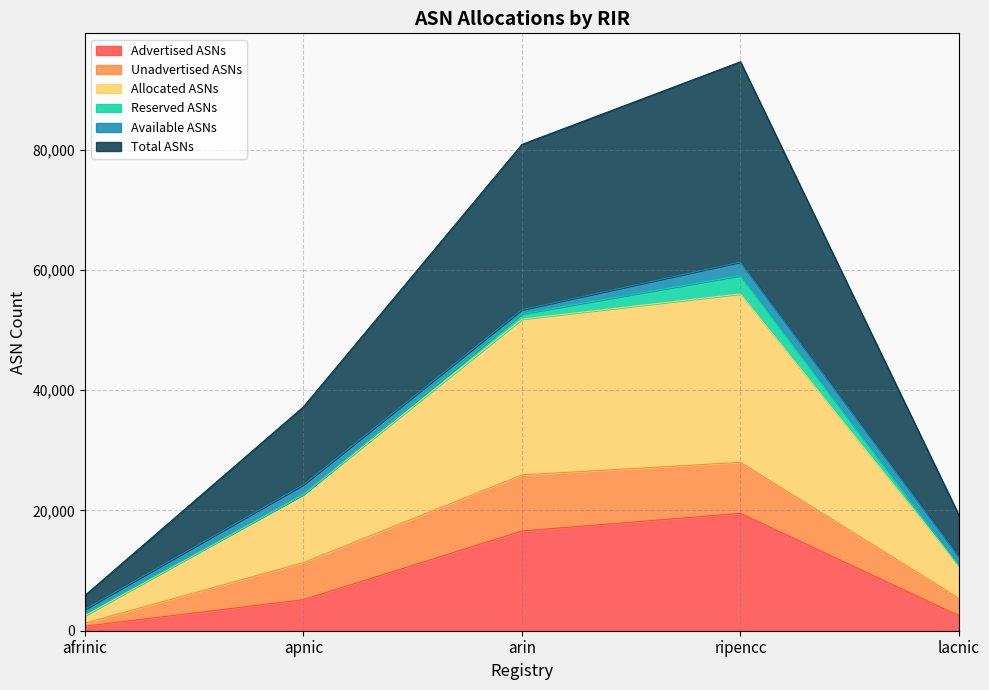

Which series has the largest total across all categories?

Total ASNs